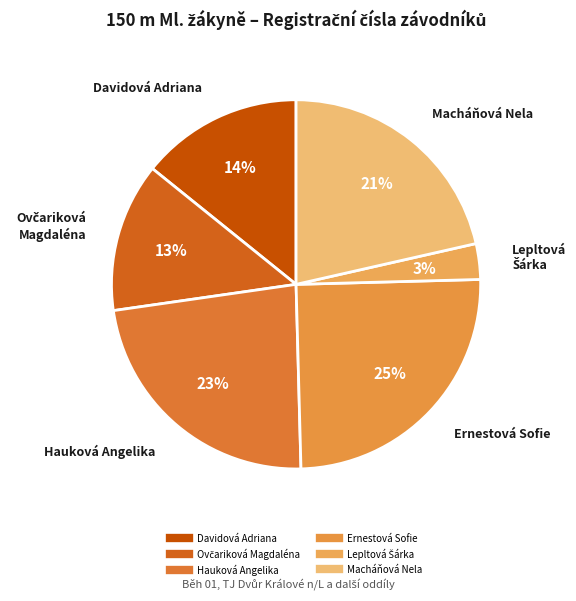

To the nearest percent, what is the average slice percentage?

17%